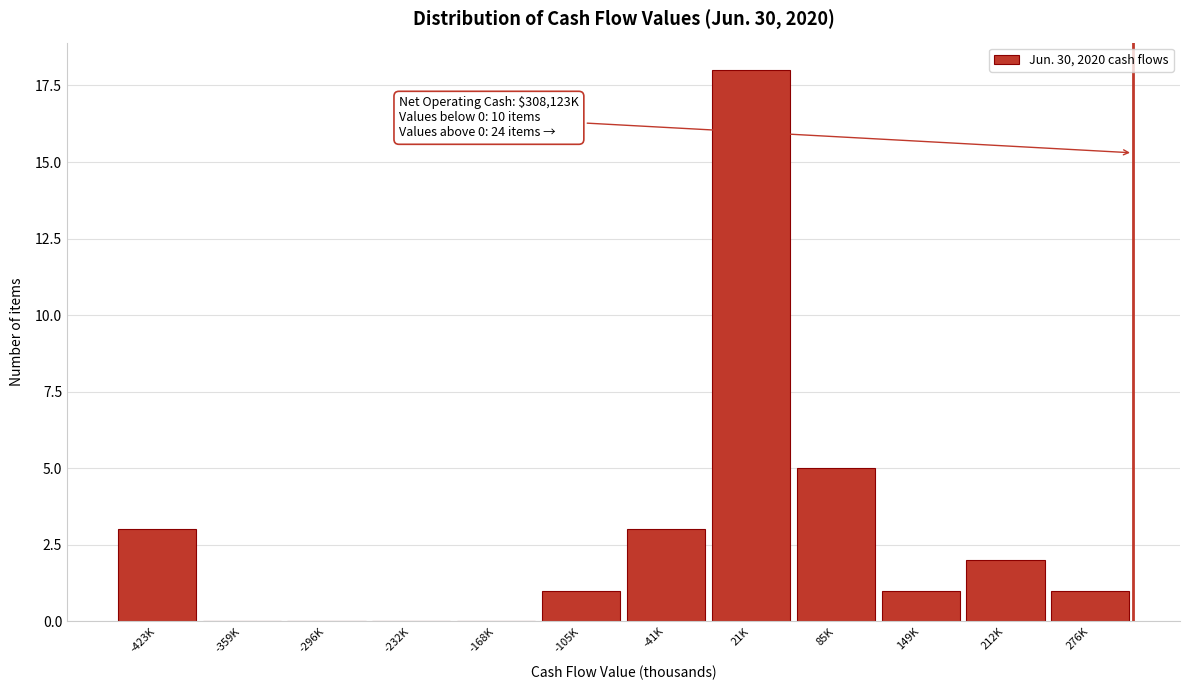

Reading left to right, what are all the values shown in this chart?

-423K=3	-359K=0	-296K=0	-232K=0	-168K=0	-105K=1	-41K=3	21K=18	85K=5	149K=1	212K=2	276K=1